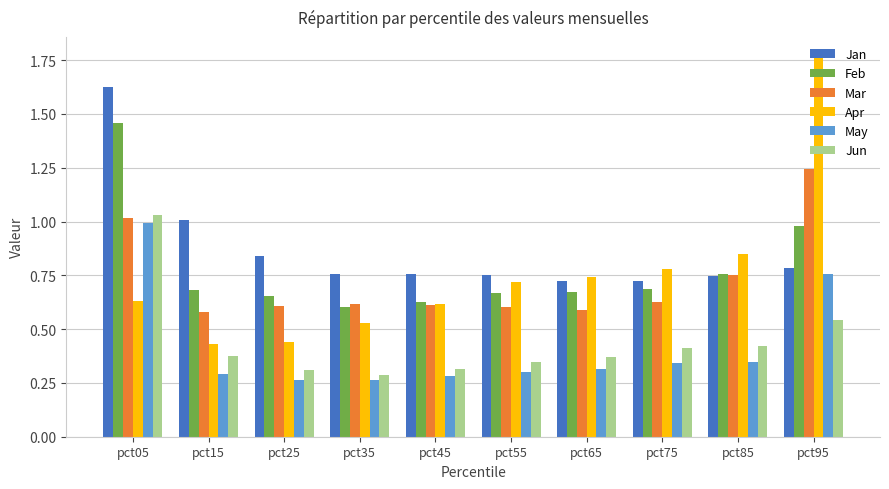

What is the sum of the May values at pct65 and pct95?

1.1